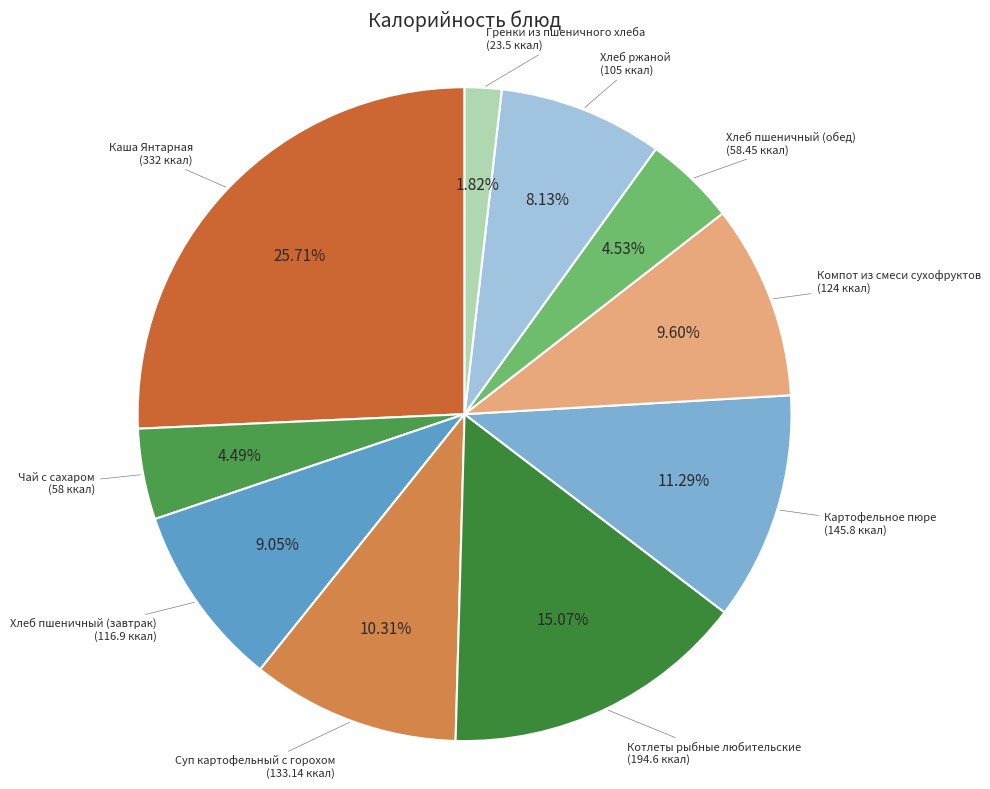

Approximately how many times larger is the value at Суп картофельный с горохом compared to Гренки из пшеничного хлеба?

5.7